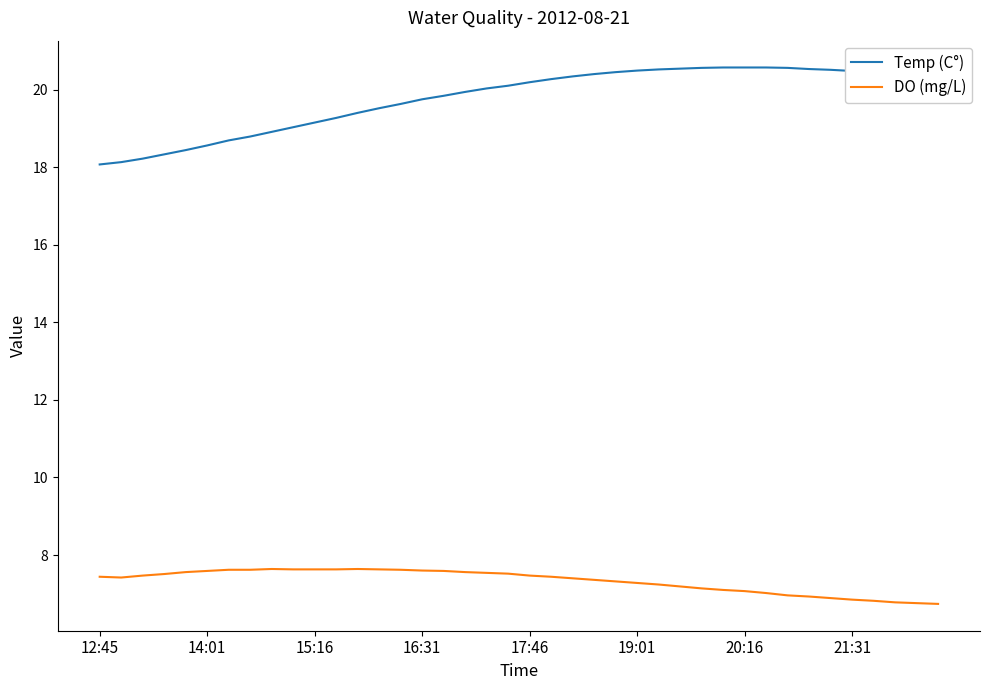

True or false: DO (mg/L) and Temp (C°) intersect in this chart.

False